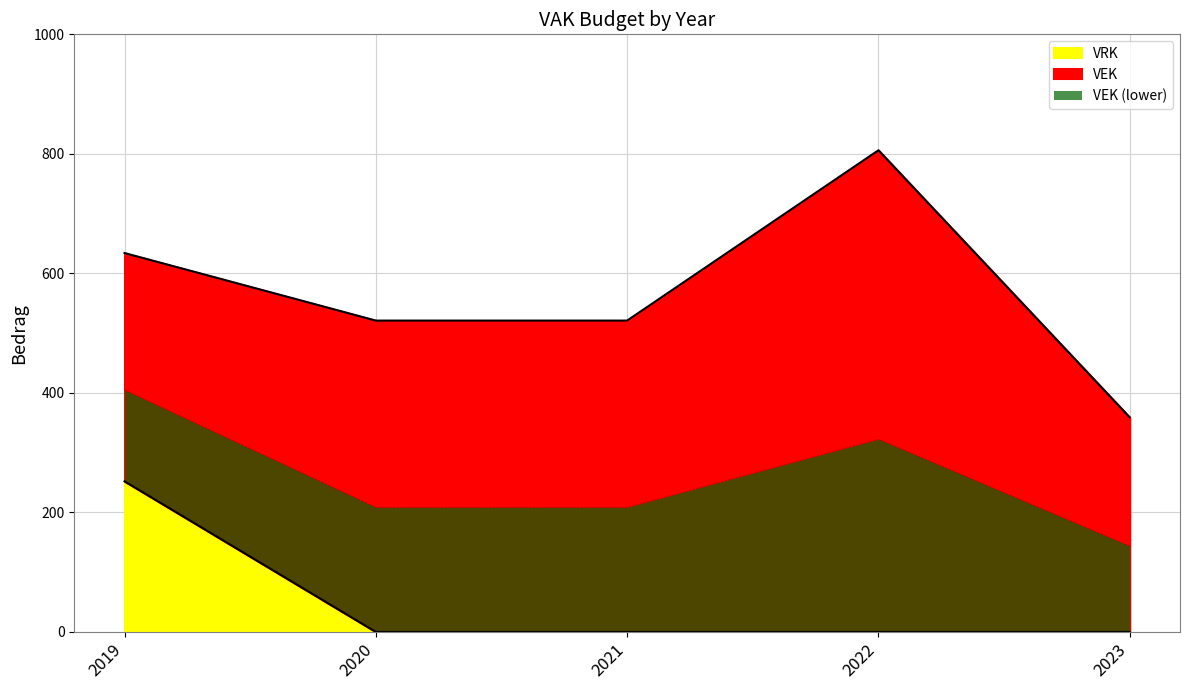

True or false: there are more than 0 points higher than both neighbors.

False